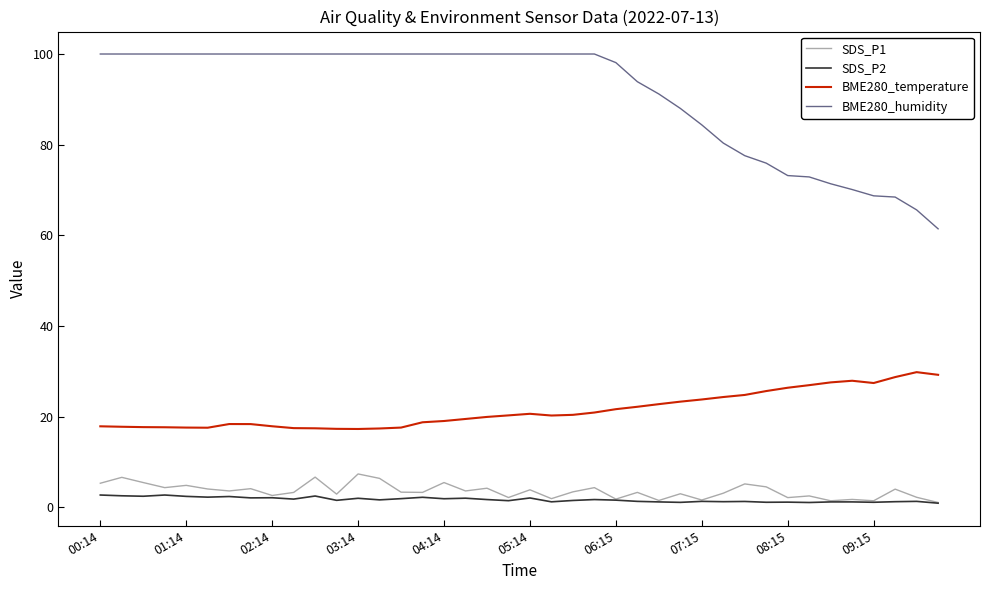

In BME280_temperature, how many points are higher than both neighbors (excluding endpoints)?

4